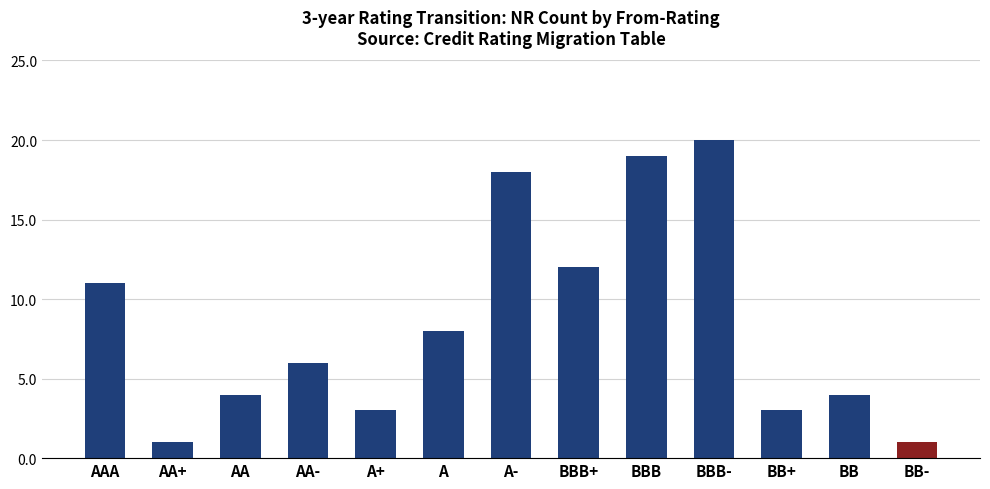

The value at BBB+ is 6. True or false?

False